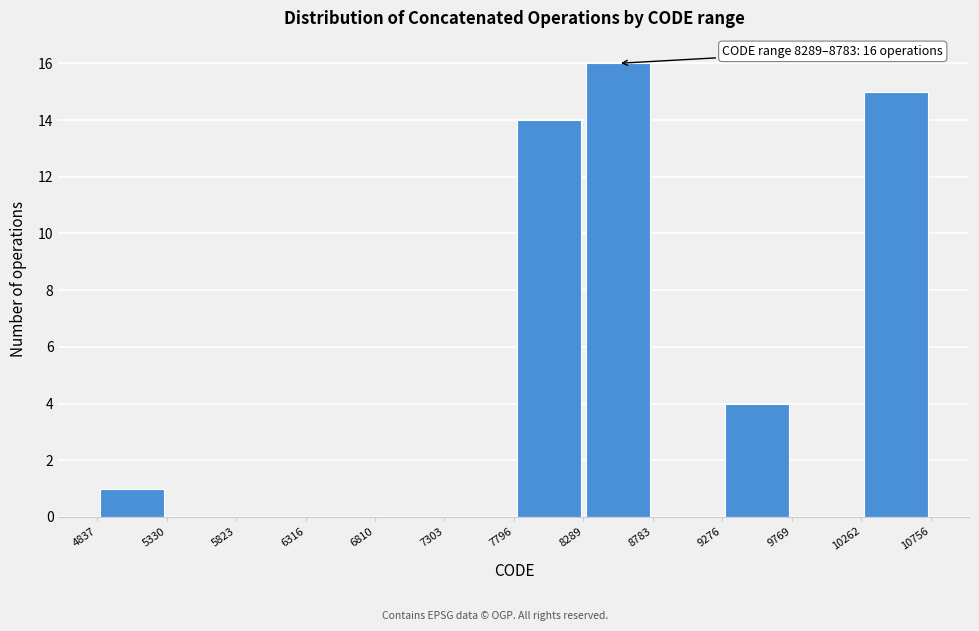

Over which range of the x-axis is the bar tallest?

8289 to 8783